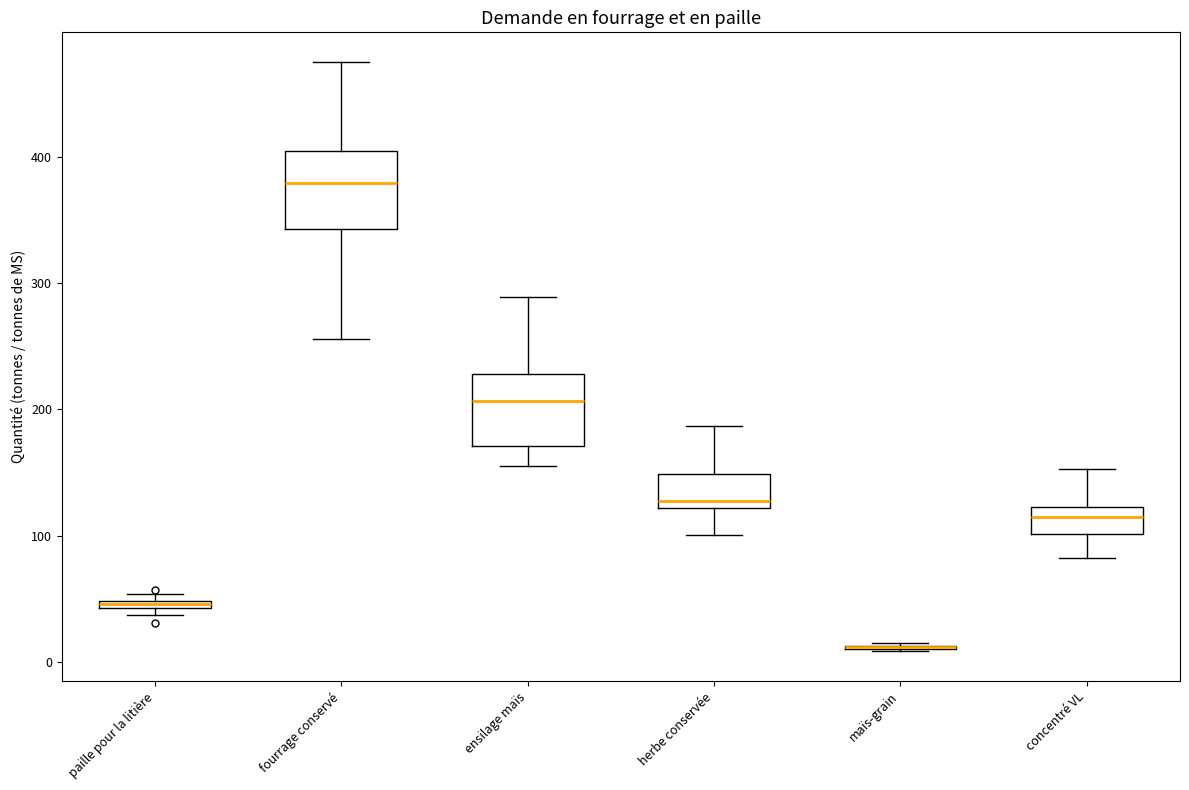

Where does the median line of the box for herbe conservée sit on the y-axis? The values are not printed on the chart, so give them approximately, as read against the axis.

130